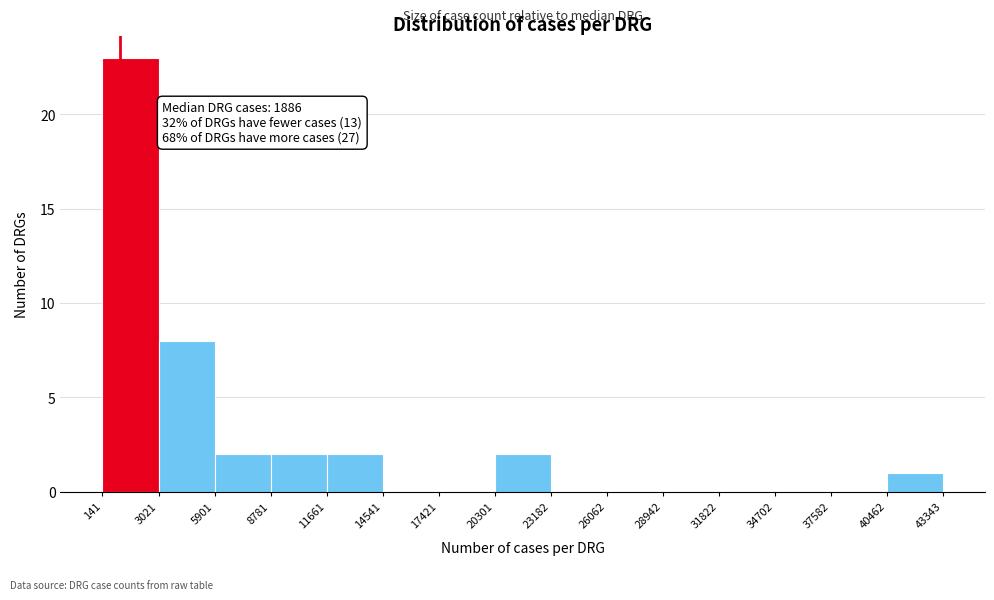

Over which range of the x-axis is the bar tallest?

141 to 3021